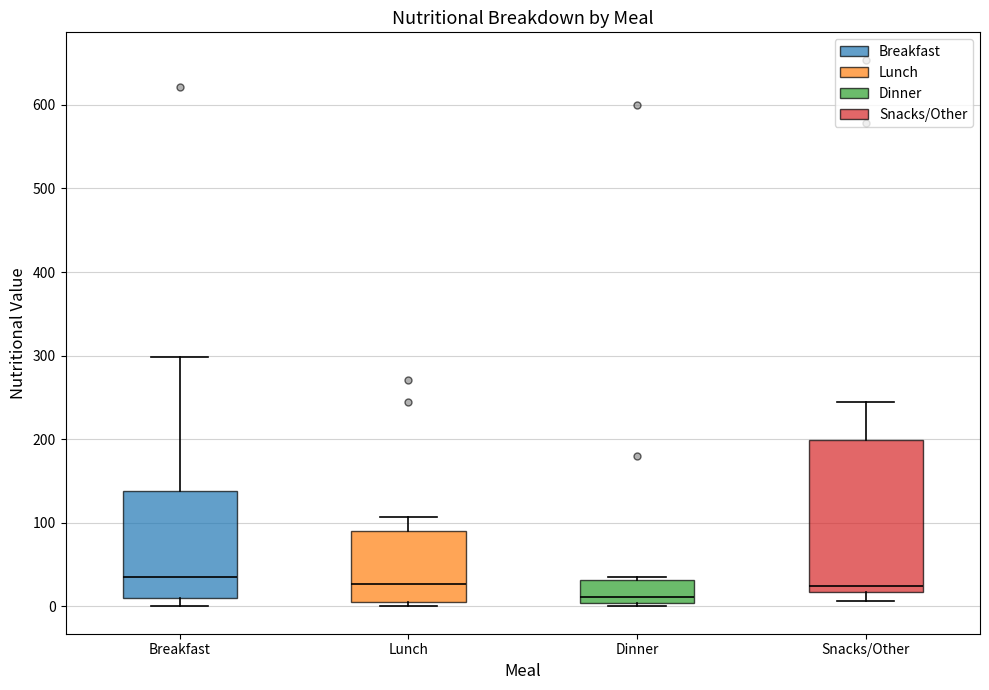

Reading left to right, transcribe this box plot: for each box, give where its median line is, the range the box spans, and where its two whiskers end, as read against the y-axis. The values are not printed on the chart, so give them approximately, as read against the axis.

Breakfast: median 40, box 10 to 140, whiskers 0 to 300
Lunch: median 30, box 0 to 90, whiskers 0 (just below the box's lower edge) to 110
Dinner: median 10, box 0 to 30, whiskers 0 (just below the box's lower edge) to 40
Snacks/Other: median 20 (just above the box's lower edge), box 20 to 200, whiskers 10 to 250